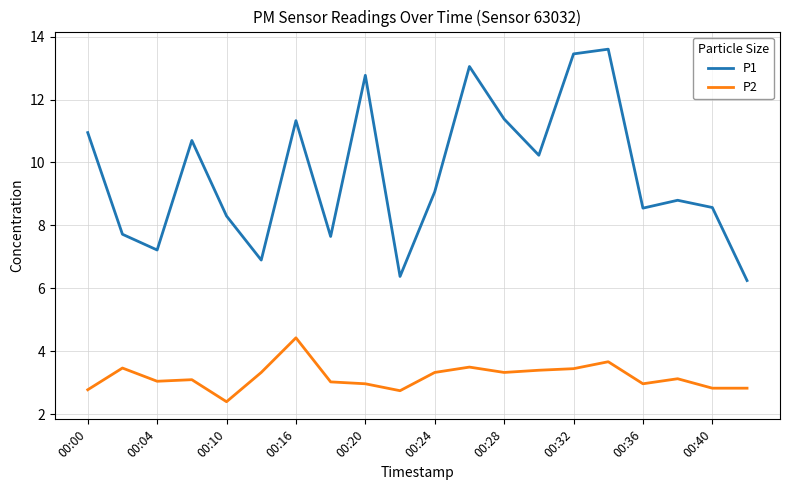

What is the sum of all P1 values?

192.9